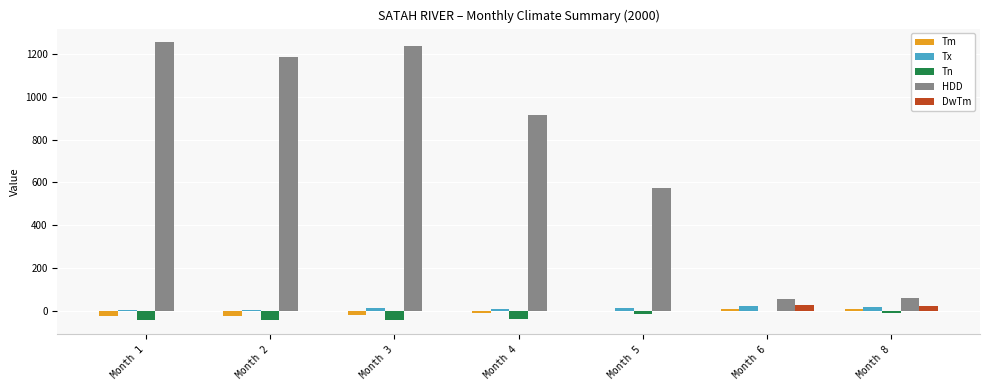

Are the bars horizontal?

No